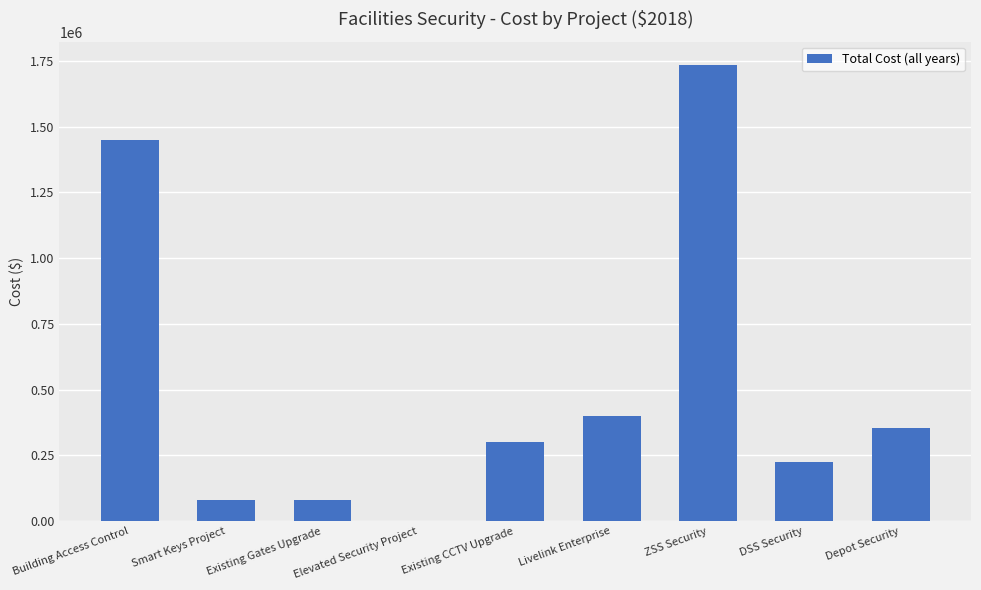

Approximately how many times larger is the value at Livelink Enterprise compared to DSS Security?

1.8